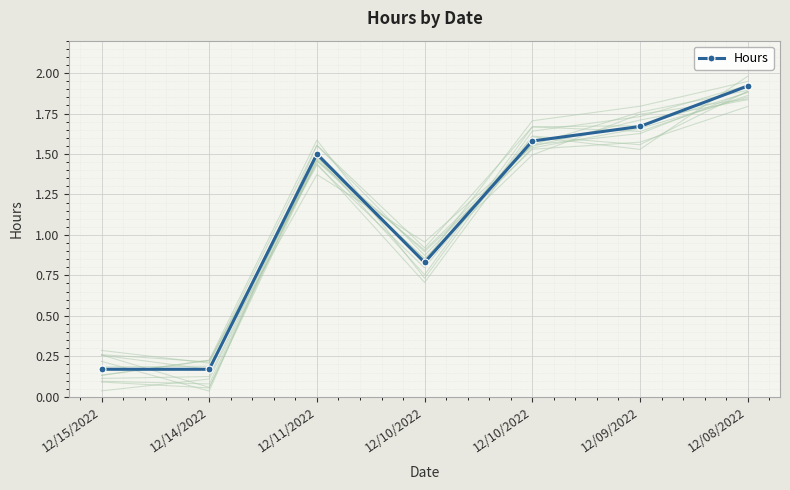

What is the approximate value at 12/15/2022?

0.2